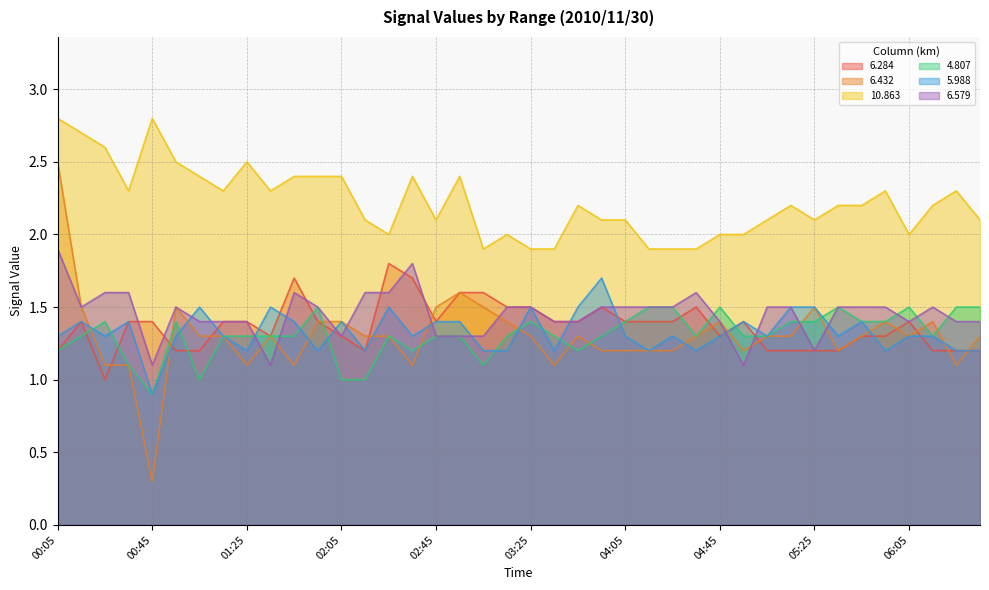

Between which two adjacent categories do 6.432 and 6.579 first intersect?

01:25 and 01:35